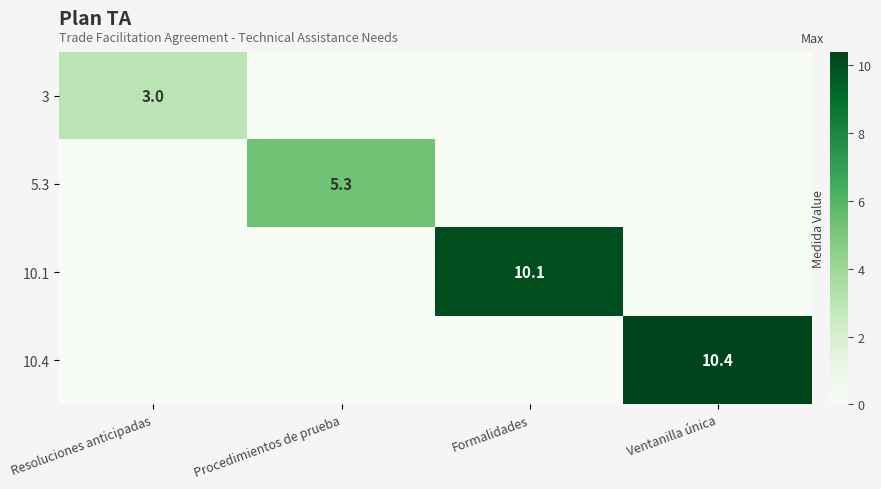

Is it true that 3 equals 3.0 at Resoluciones anticipadas?

True